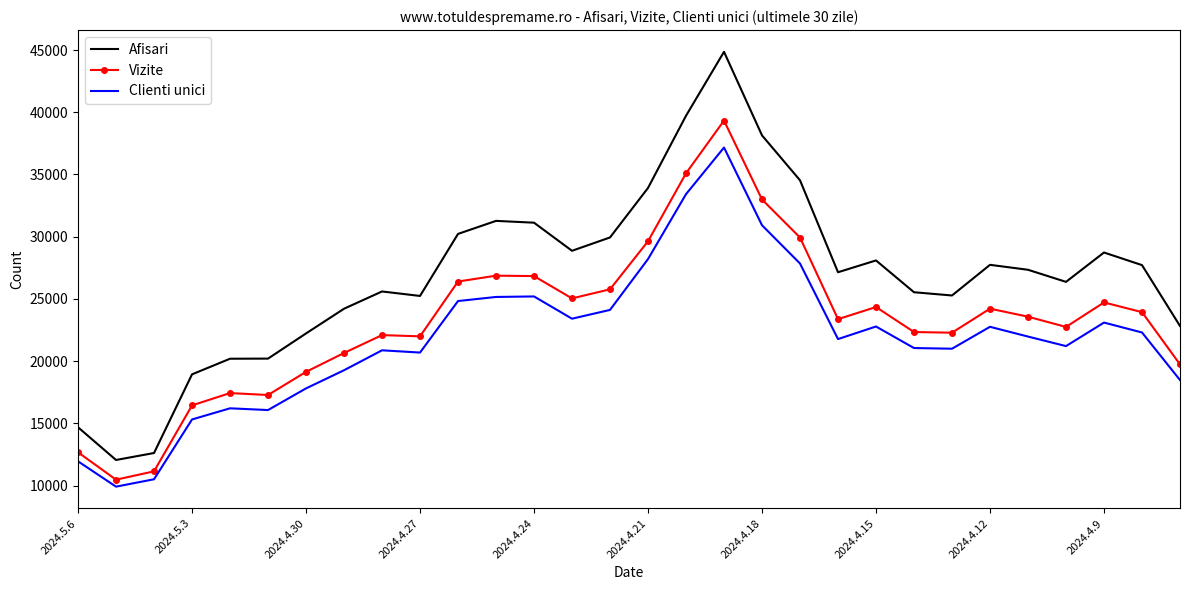

Which series has the widest spread of values?

Afisari